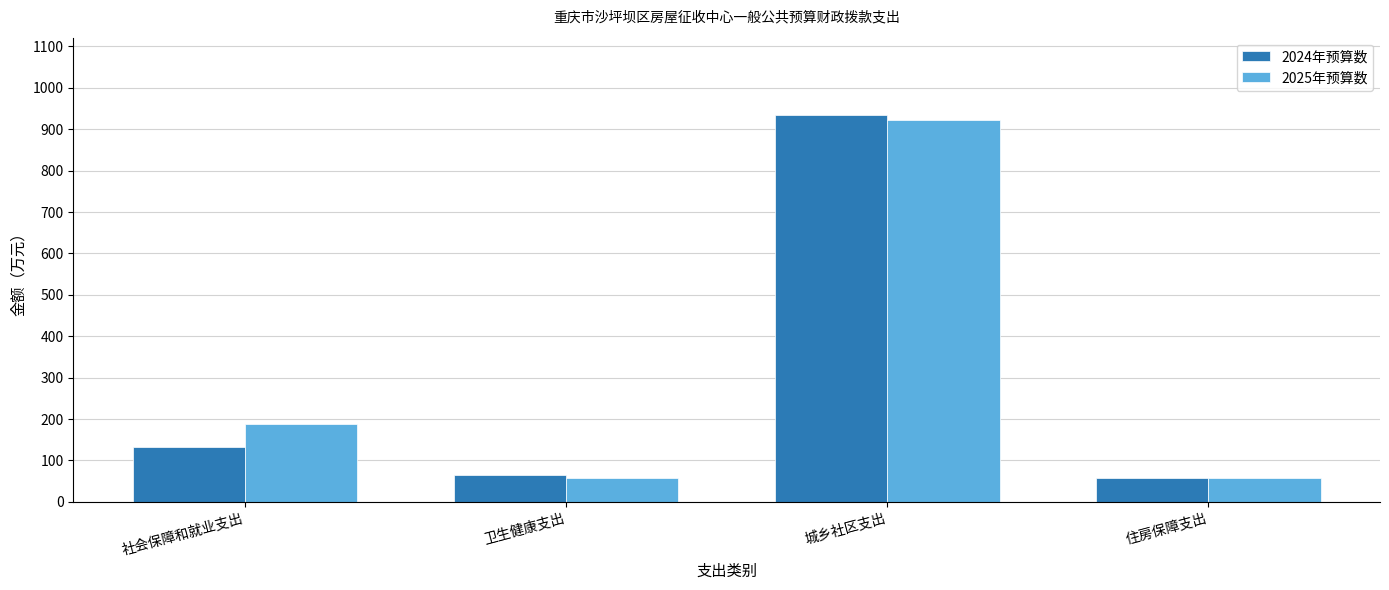

What is the spread (max minus min) of values at 城乡社区支出?

12.7